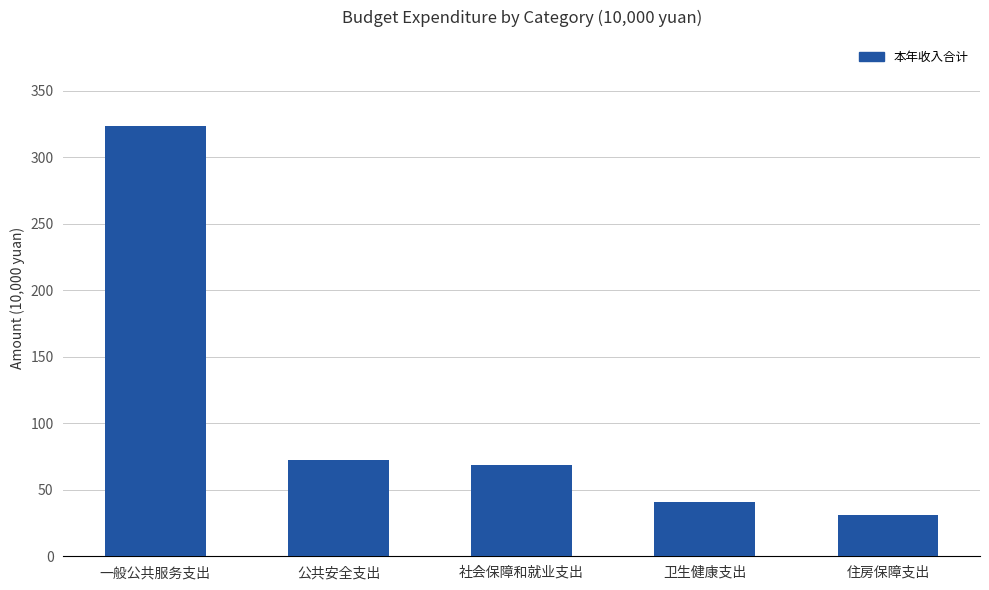

What is the value of the 3rd bar from the left?

68.6